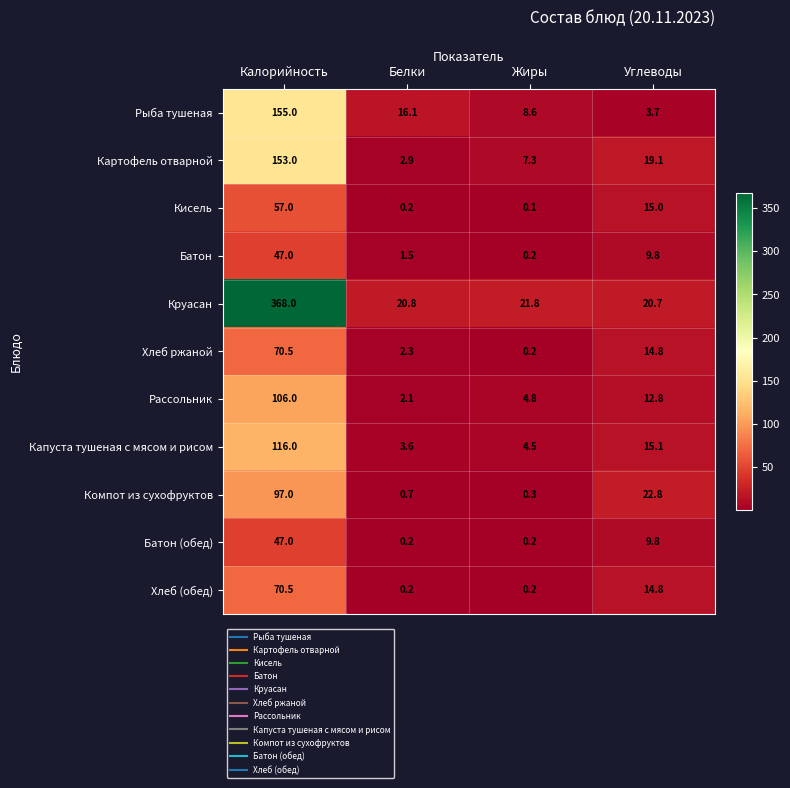

What is the sum of all Хлеб (обед) values?

85.7